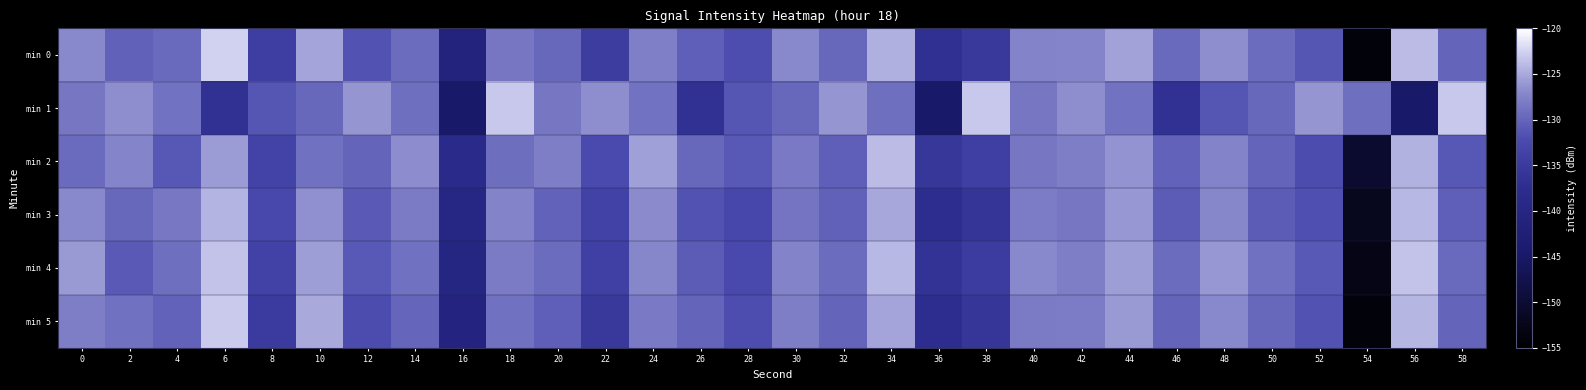

Reading left to right, list all the values displayed in this chart.

min 0: 0=-127.0	2=-130.3	4=-129.7	6=-122.6	8=-134.2	10=-125.3	12=-131.5	14=-129.4	16=-141.0	18=-128.6	20=-129.8	22=-134.6	24=-127.7	26=-130.4	28=-132.0	30=-127.1	32=-129.8	34=-124.6	36=-136.9	38=-135.2	40=-127.4	42=-127.3	44=-125.4	46=-129.6	48=-126.6	50=-129.4	52=-131.3	54=-153.9	56=-123.9	58=-130.0
min 1: 0=-128.6	2=-126.6	4=-128.9	6=-136.8	8=-131.2	10=-129.7	12=-126.2	14=-129.2	16=-144.8	18=-123.1	20=-128.6	22=-126.6	24=-128.9	26=-136.8	28=-131.2	30=-129.7	32=-126.2	34=-129.2	36=-144.8	38=-123.1	40=-128.6	42=-126.6	44=-128.9	46=-136.8	48=-131.2	50=-129.7	52=-126.2	54=-129.2	56=-144.8	58=-123.1
min 2: 0=-129.5	2=-127.3	4=-131.2	6=-125.8	8=-133.4	10=-128.9	12=-130.1	14=-126.7	16=-138.5	18=-129.2	20=-127.8	22=-132.4	24=-125.6	26=-129.8	28=-131.0	30=-128.3	32=-130.5	34=-123.9	36=-135.7	38=-134.1	40=-128.6	42=-127.9	44=-126.4	46=-130.2	48=-127.5	50=-130.0	52=-132.1	54=-150.3	56=-124.5	58=-131.2
min 3: 0=-127.1	2=-129.8	4=-128.4	6=-124.3	8=-132.6	10=-126.5	12=-130.9	14=-128.1	16=-139.7	18=-127.4	20=-130.2	22=-133.8	24=-126.9	26=-131.5	28=-132.8	30=-128.7	32=-130.3	34=-125.1	36=-137.4	38=-135.9	40=-128.0	42=-128.6	44=-126.1	46=-130.8	48=-127.2	50=-130.7	52=-131.8	54=-152.1	56=-124.0	58=-130.5
min 4: 0=-126.0	2=-130.9	4=-129.1	6=-123.4	8=-133.8	10=-125.7	12=-131.0	14=-129.0	16=-140.2	18=-128.1	20=-129.3	22=-134.0	24=-127.2	26=-130.8	28=-132.5	30=-127.5	32=-129.3	34=-124.1	36=-136.3	38=-134.7	40=-127.0	42=-127.8	44=-125.7	46=-129.3	48=-126.1	50=-129.0	52=-131.0	54=-152.9	56=-123.4	58=-129.6
min 5: 0=-127.8	2=-129.0	4=-130.2	6=-122.9	8=-134.9	10=-125.0	12=-132.1	14=-129.9	16=-140.6	18=-128.9	20=-130.4	22=-135.2	24=-128.3	26=-130.0	28=-132.0	30=-127.9	32=-130.1	34=-125.3	36=-137.5	38=-135.8	40=-128.2	42=-128.0	44=-126.0	46=-130.1	48=-127.1	50=-129.8	52=-131.6	54=-154.0	56=-124.2	58=-130.1